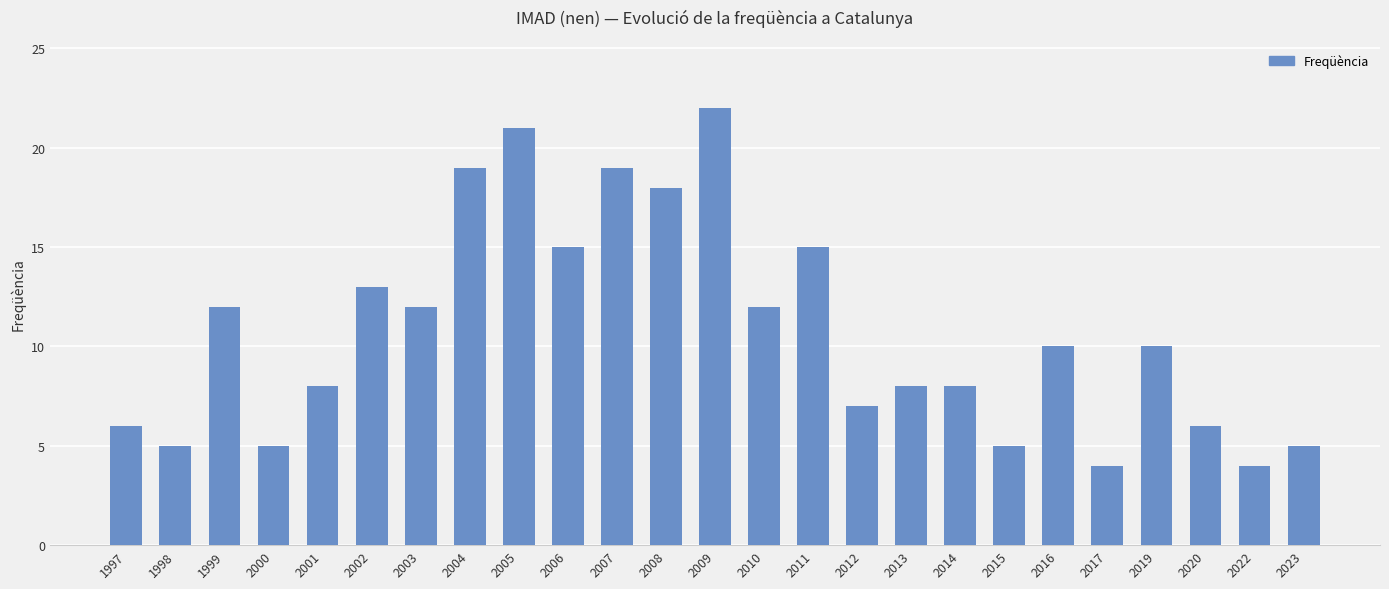

Which label corresponds to the largest value in the chart?

2009